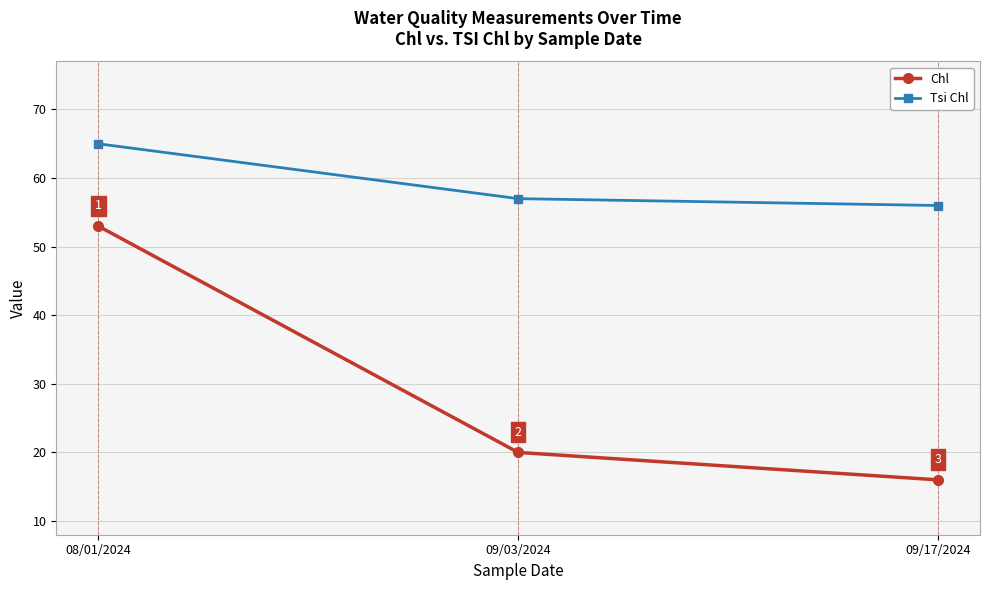

What is the approximate value of Chl at 09/17/2024?

16